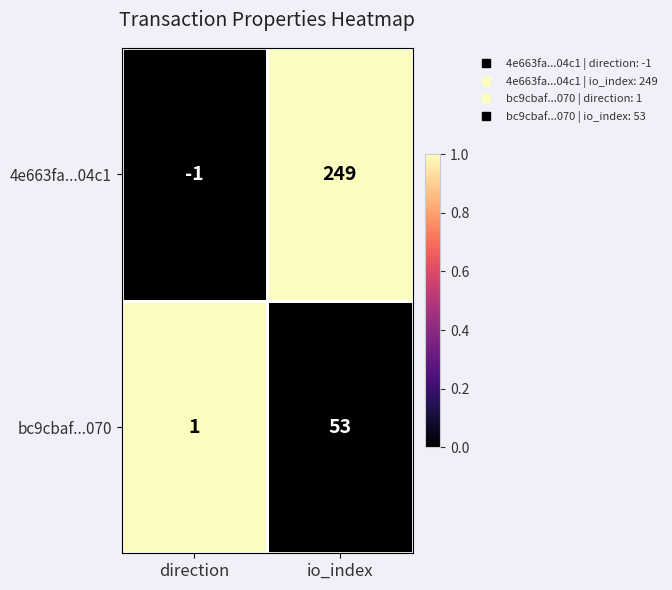

How many series are shown in this chart?

2